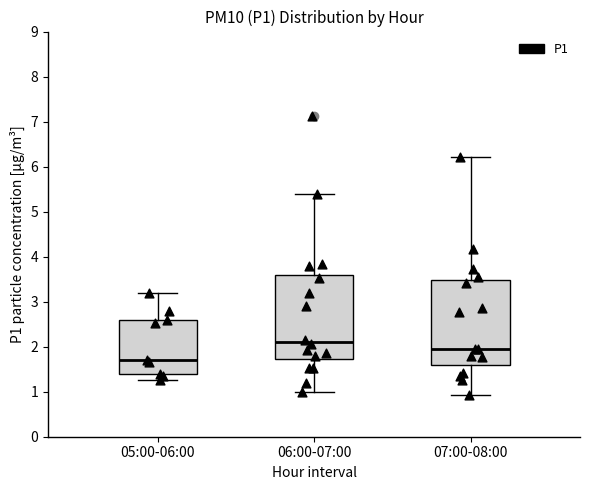

Which box has the lowest median line?

05:00-06:00